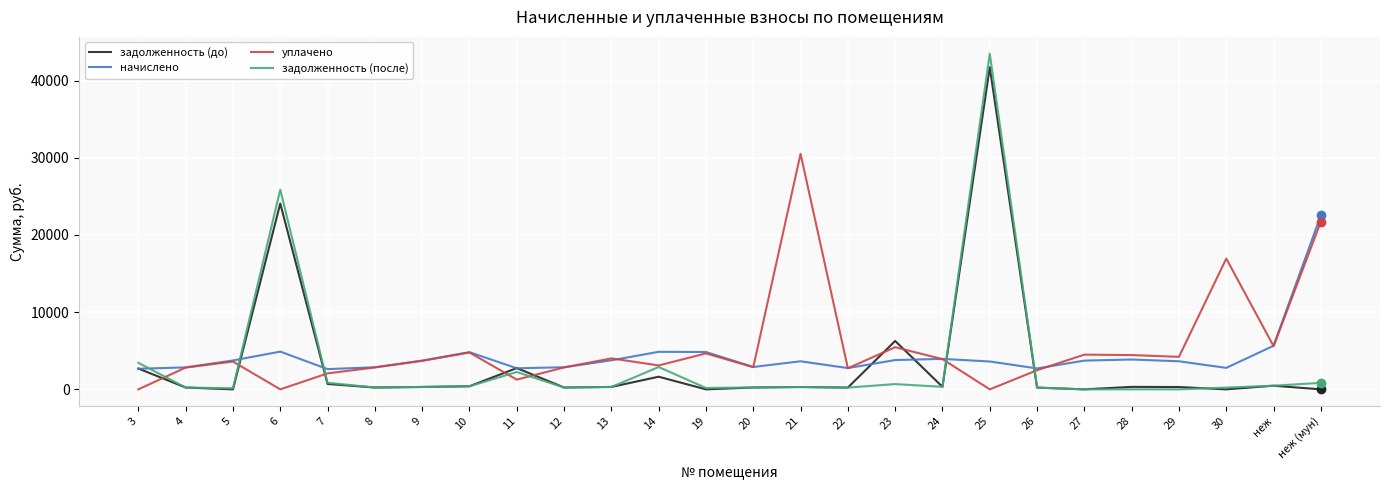

Which series has the widest spread of values?

задолженность (после)